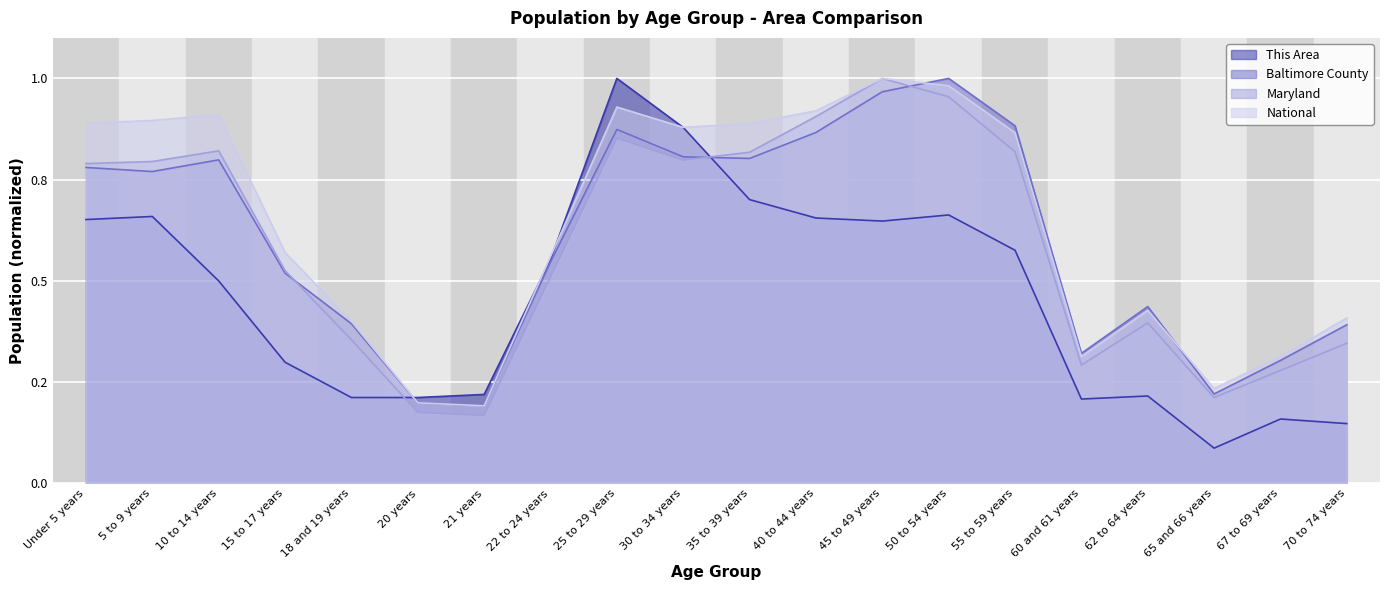

True or false: Maryland has more than 2 interior local peaks.

True